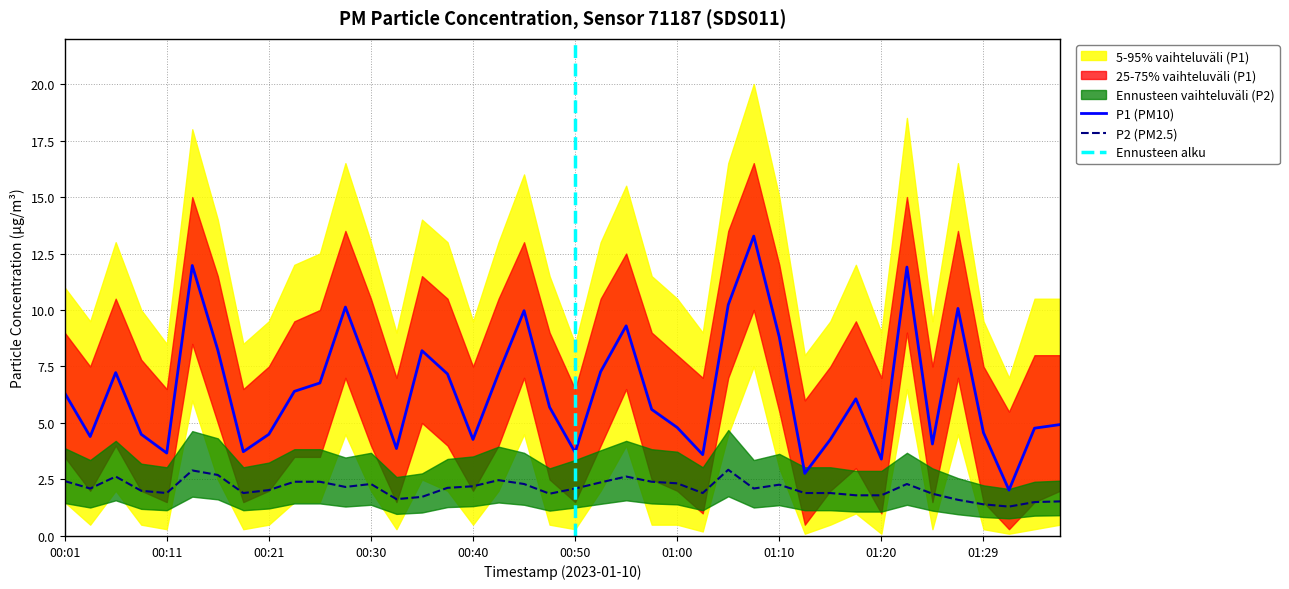

What is the value of the P1_upper point at the 28th from the left?

16.5